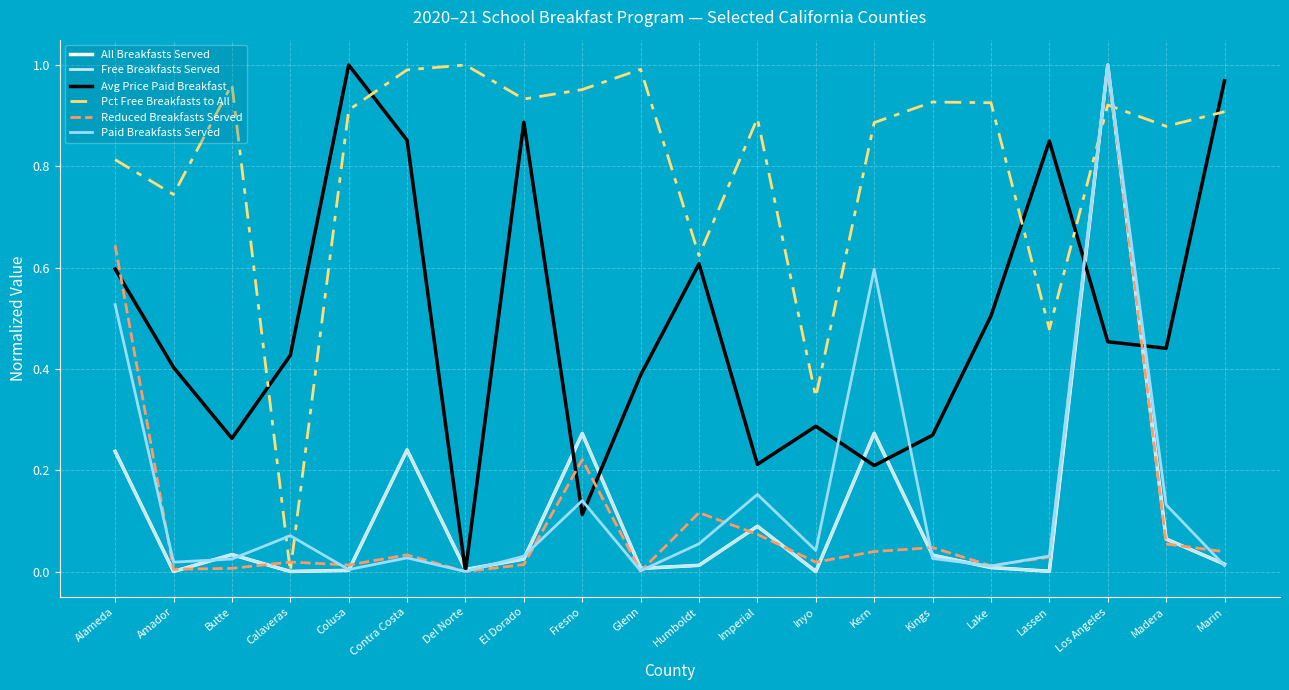

What position from the left is Contra Costa?

6